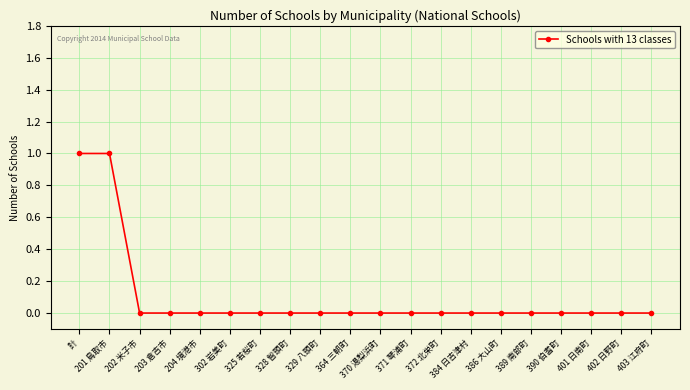

Is it true that the value at 302 岩美町 is -1?

False